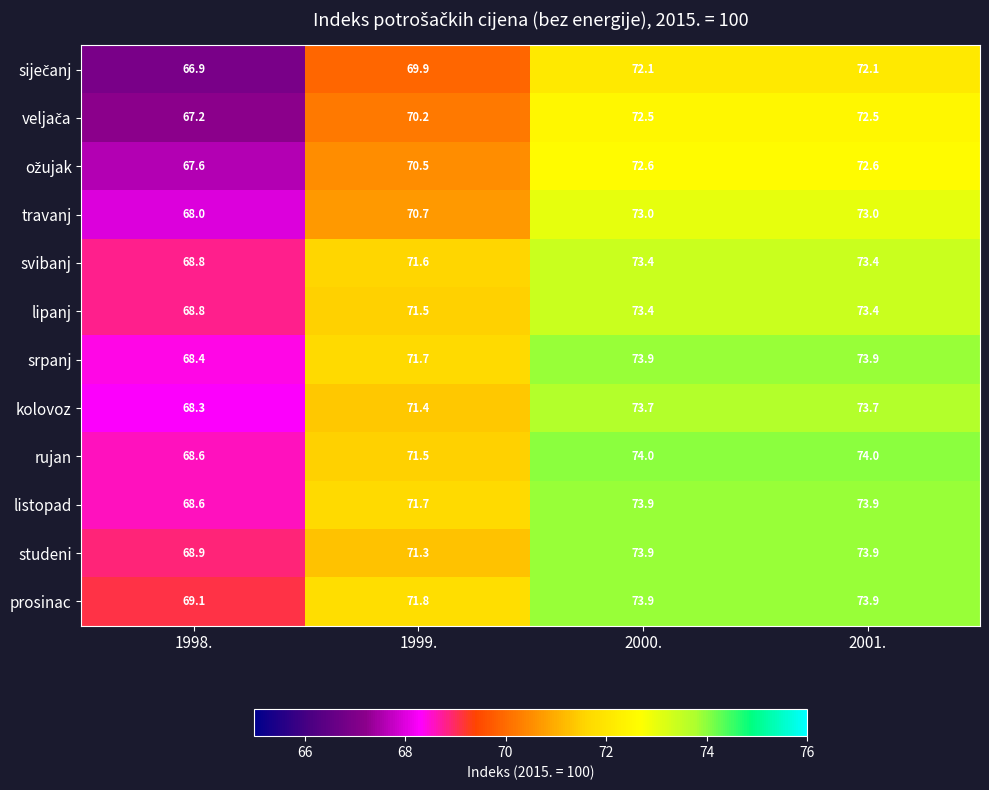

True or false: srpanj has a value of 73.9 at 2000..

True